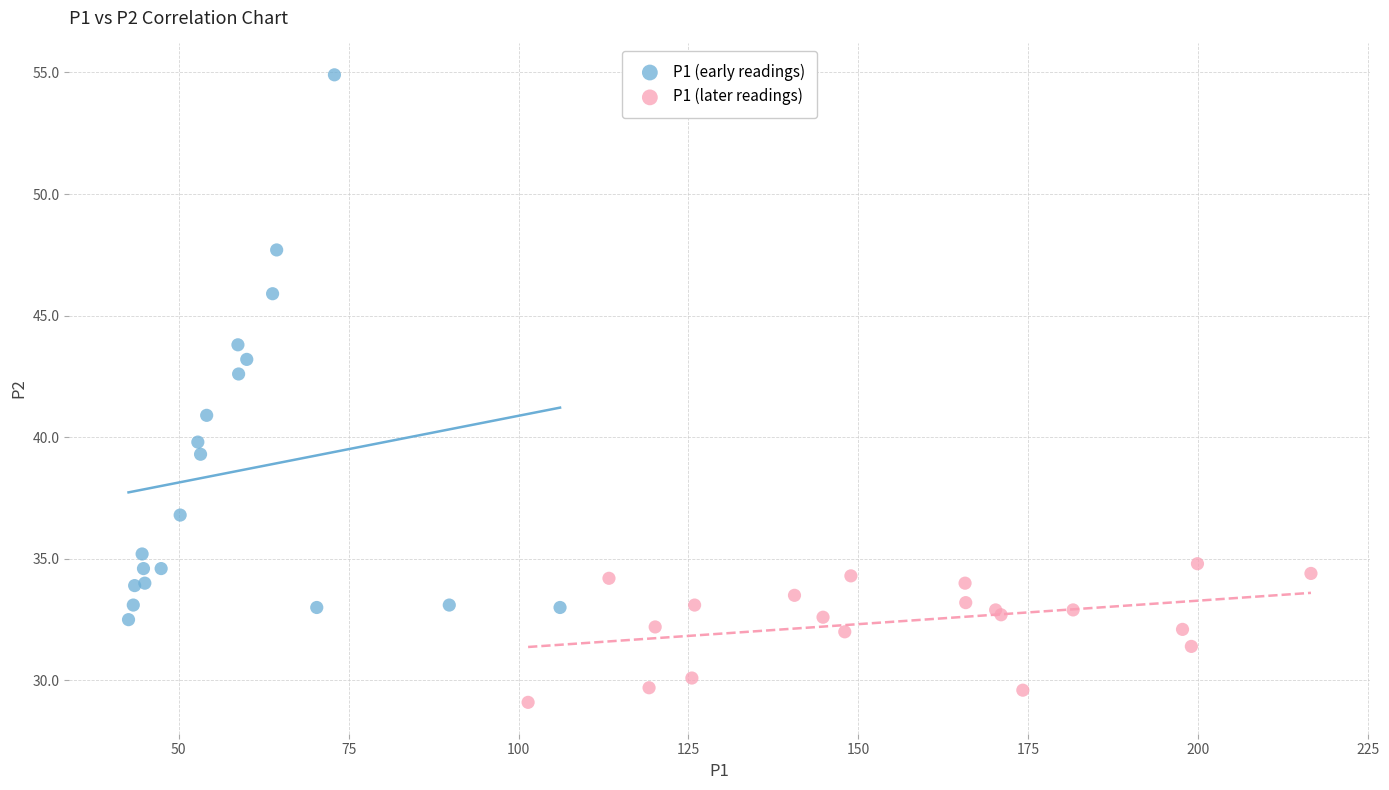

Which series contains the lowest Y value?

P1 (later readings)